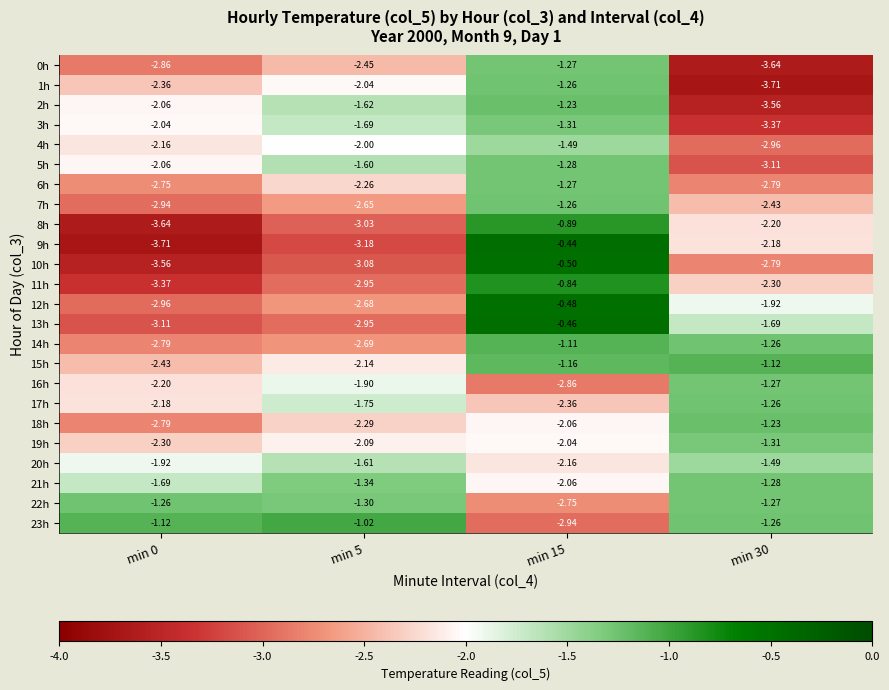

Is the value of 13h at min 0 greater than the value of 6h at min 5?

No